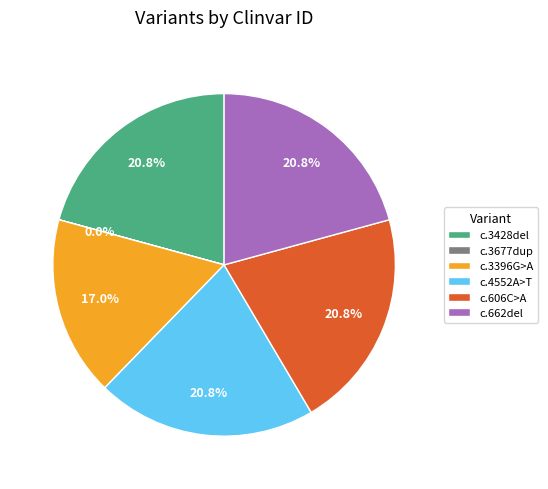

Approximately how many times larger is the value at c.3428del compared to c.606C>A?

1.0